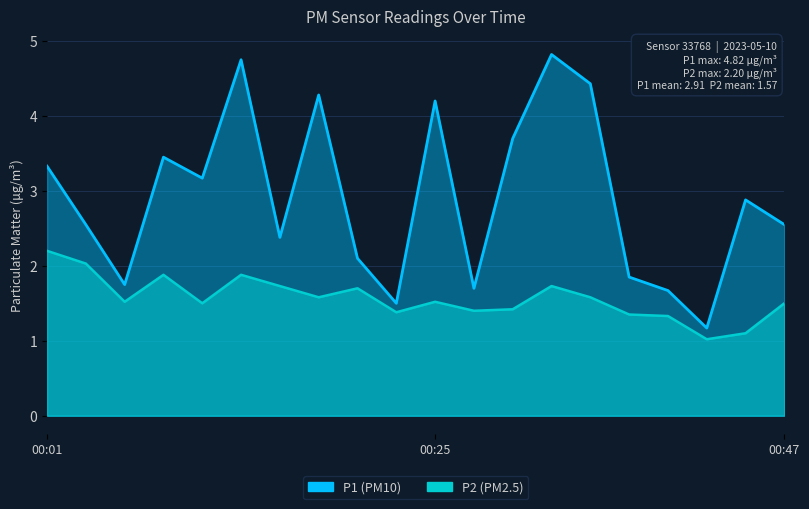

Which series changed the most between 00:28 and 00:33?

P1